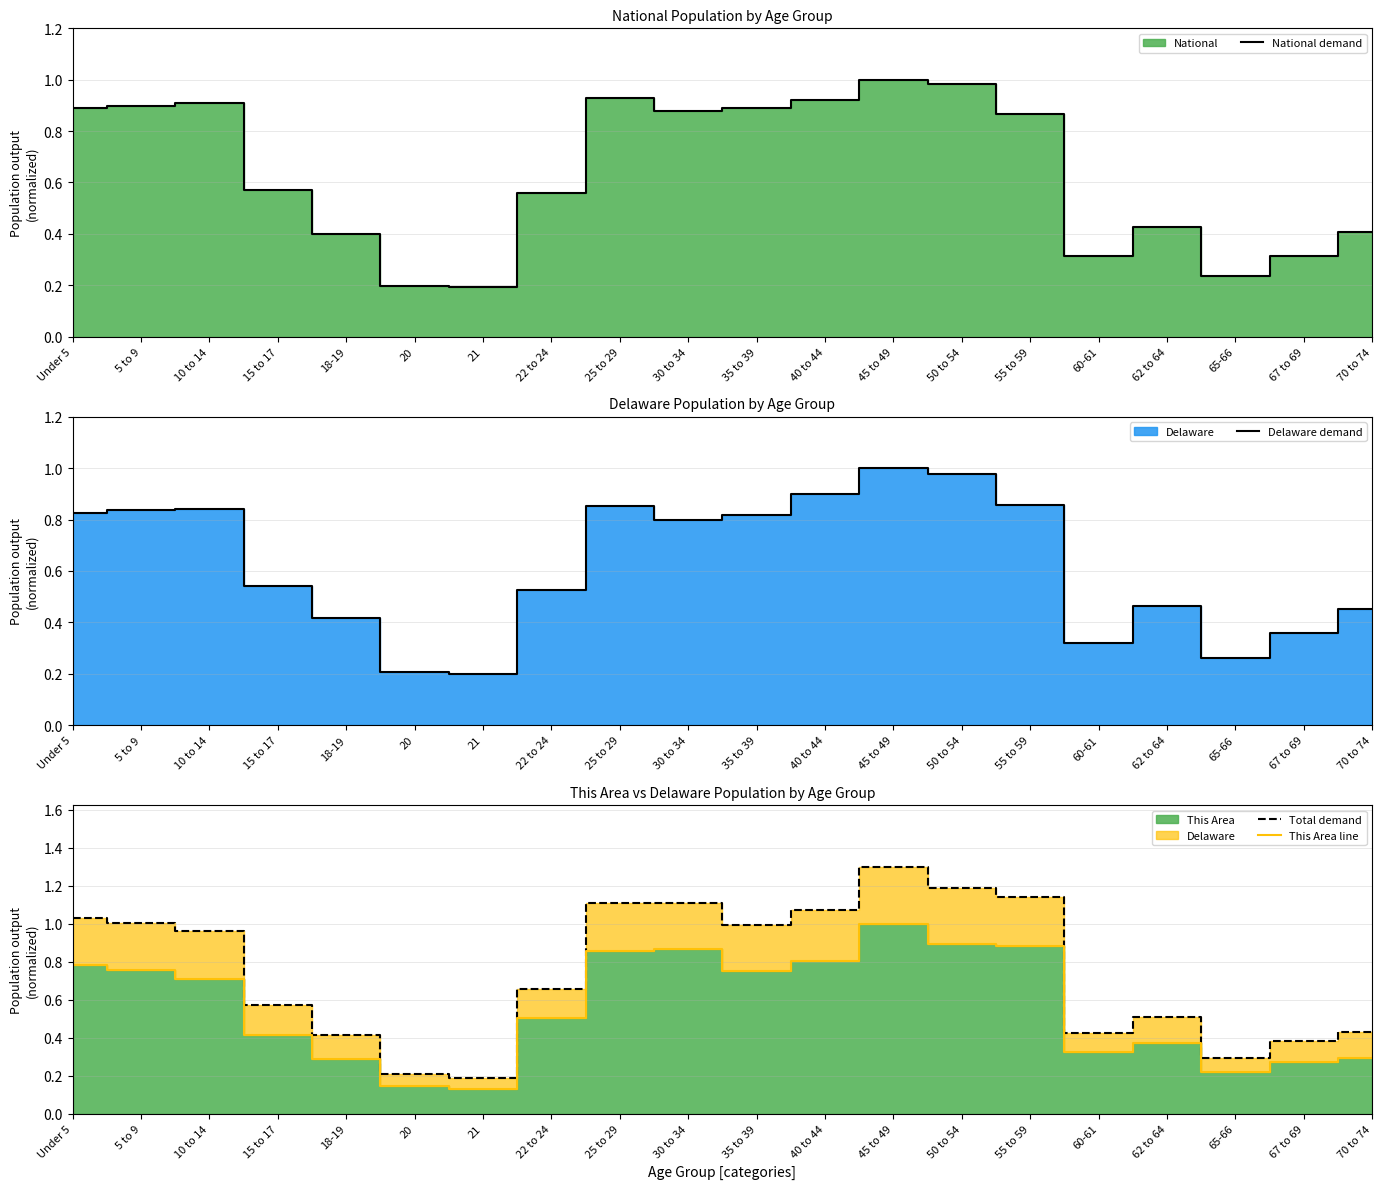

At which category is the sum across all series the highest?

45 to 49